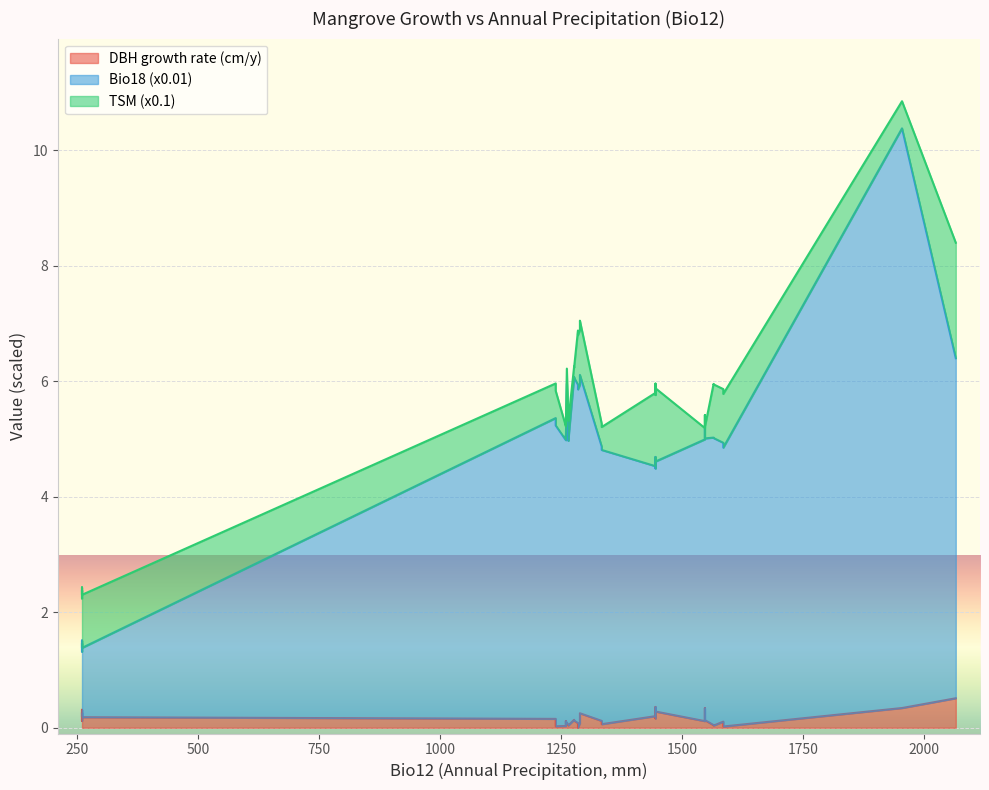

Rank the series at 5 from lowest to highest value.

DBH growth rate (cm/y), TSM (x0.1), Bio18 (x0.01)